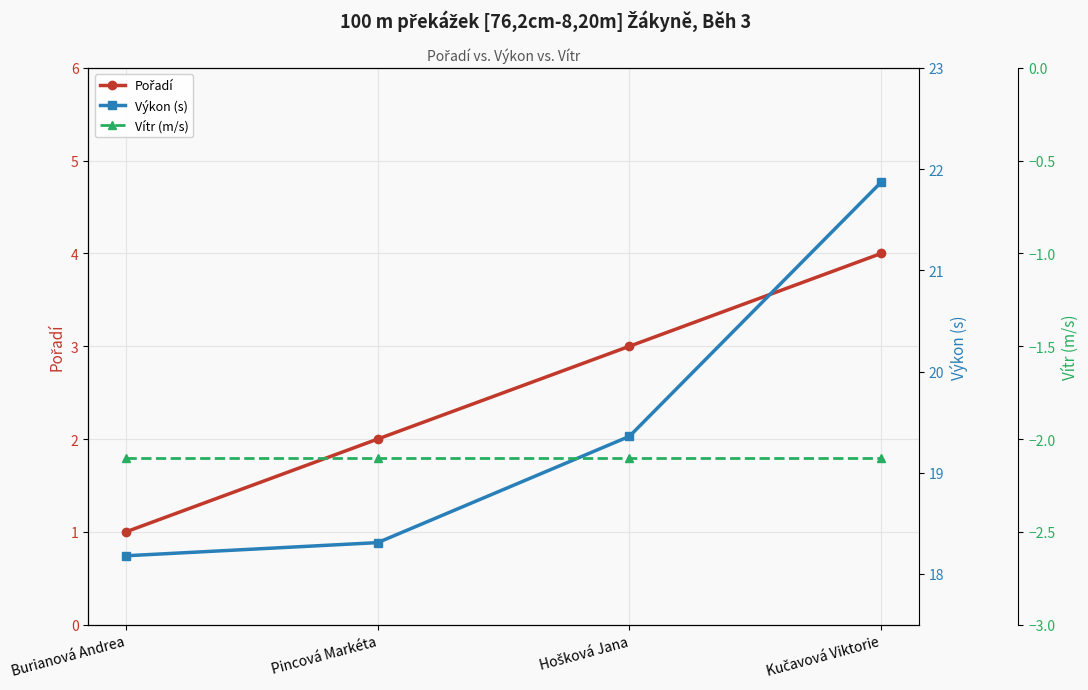

List the series in order of their peak value, highest first.

Výkon (s), Pořadí, Vítr (m/s)